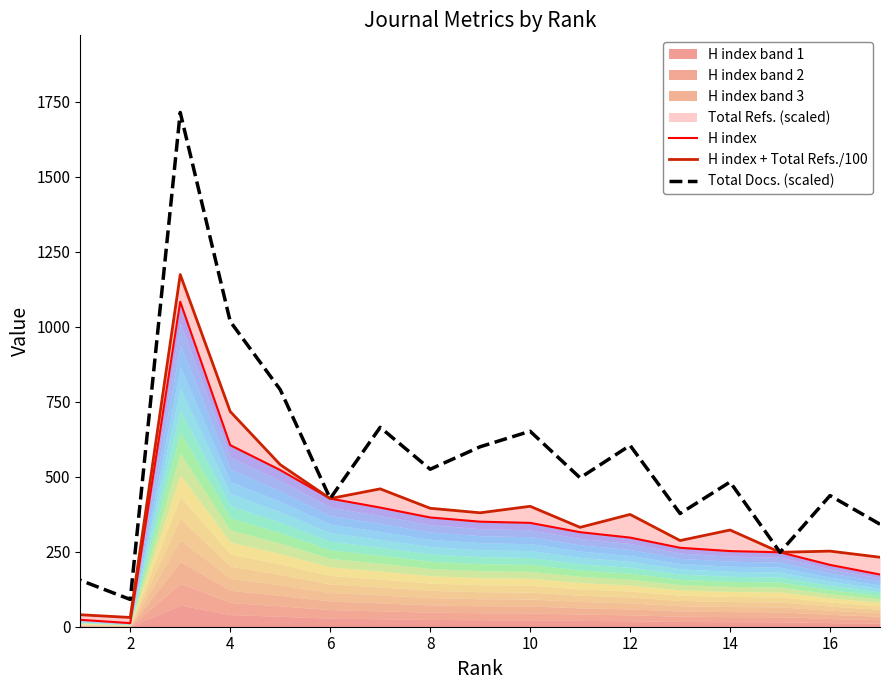

What is the greatest value displayed?

1713.5